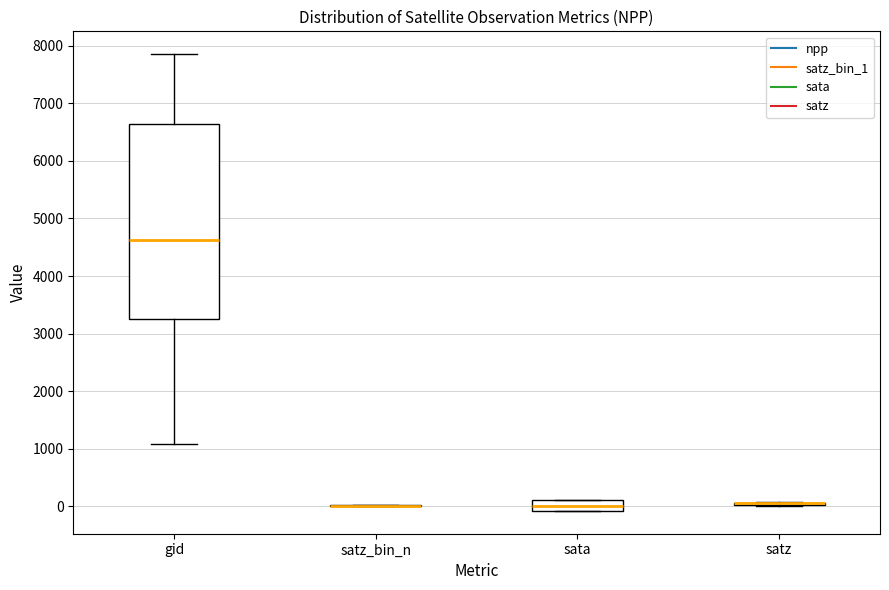

Reading left to right, read every box against the y-axis: the position of its median line, the range the box covers, and the ends of its whiskers. The values are not printed on the chart, so give them approximately, as read against the axis.

gid: median 4600, box 3300 to 6600, whiskers 1100 to 7900
satz_bin_n: box collapsed to a line at 0, whiskers 0 to 0
sata: median 0, box -100 to 100, whiskers -100 to 100
satz: box collapsed to a line at 0, whiskers 0 to 100